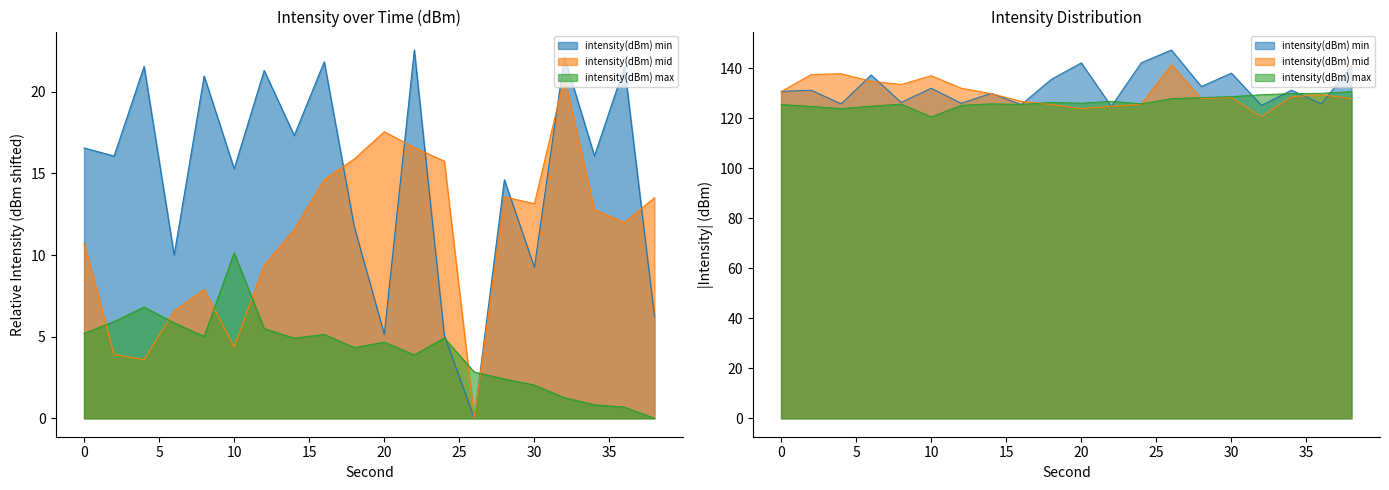

True or false: intensity(dBm) max and intensity(dBm) mid cross at least once.

True